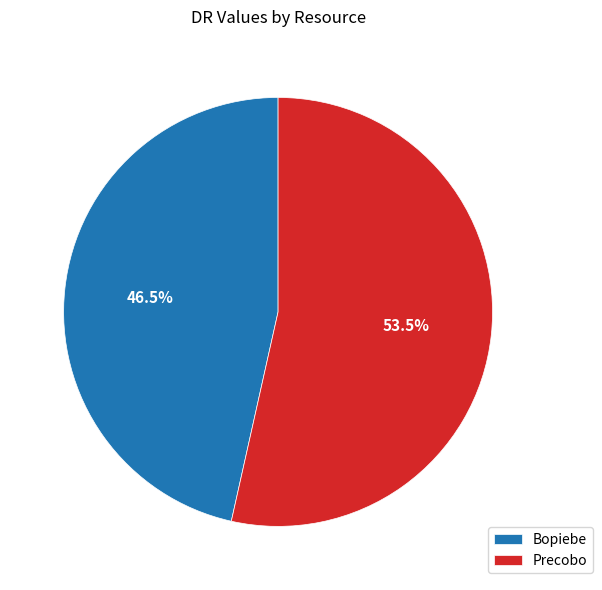

Approximately how many times larger is the value at Precobo compared to Bopiebe?

1.2